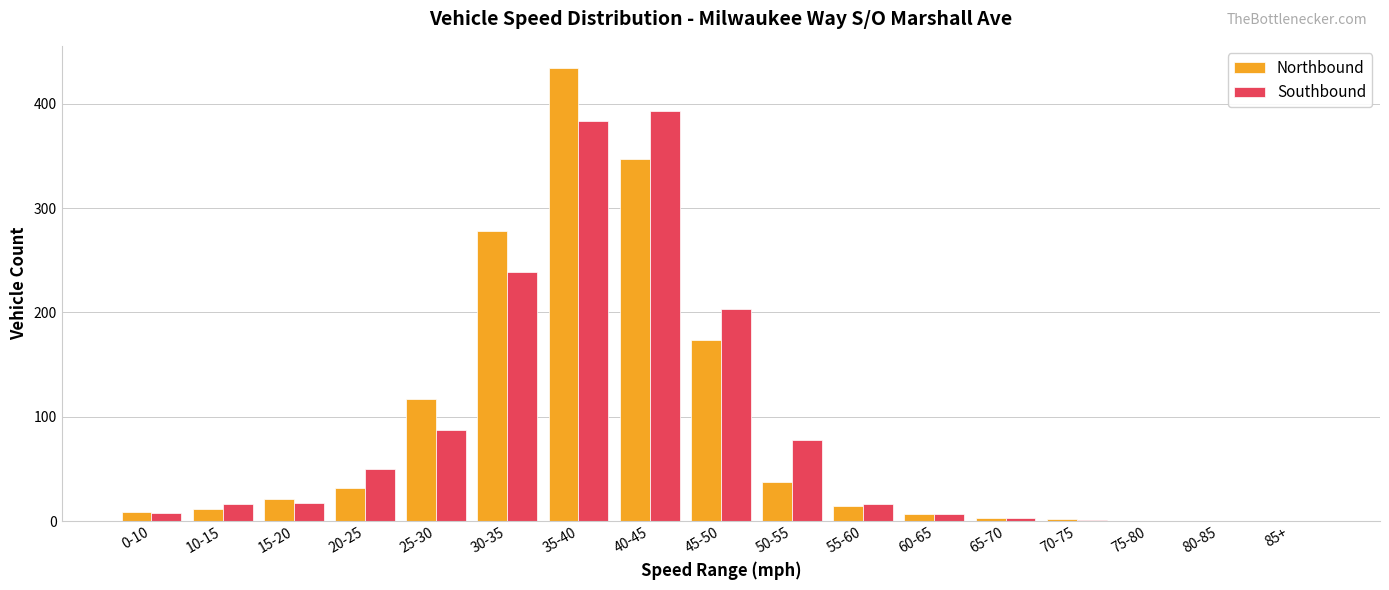

Which series changed the most between 15-20 and 30-35?

Northbound